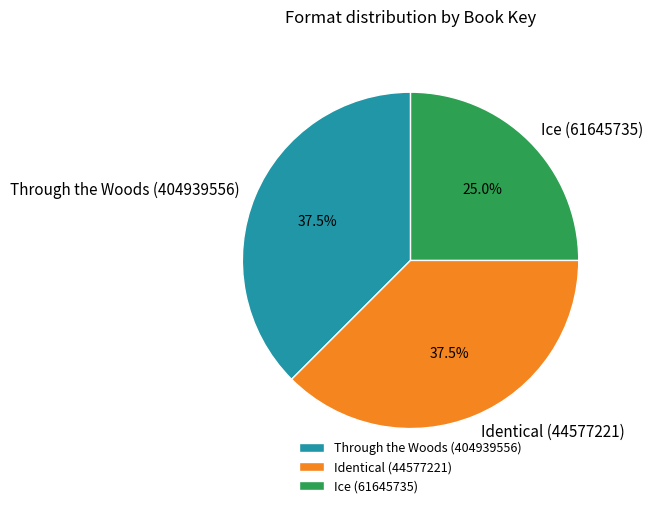

Is Ice (61645735) the majority of the pie?

No